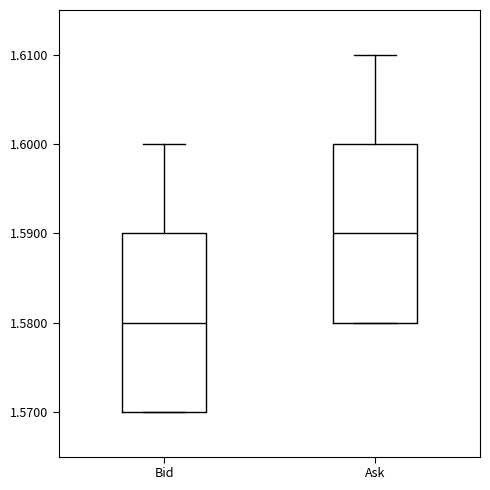

Reading left to right, transcribe this box plot: for each box, give where its median line is, the range the box spans, and where its two whiskers end, as read against the y-axis. The values are not printed on the chart, so give them approximately, as read against the axis.

Bid: median 1.58, box 1.57 to 1.59, whiskers 1.57 to 1.60
Ask: median 1.59, box 1.58 to 1.60, whiskers 1.58 to 1.61